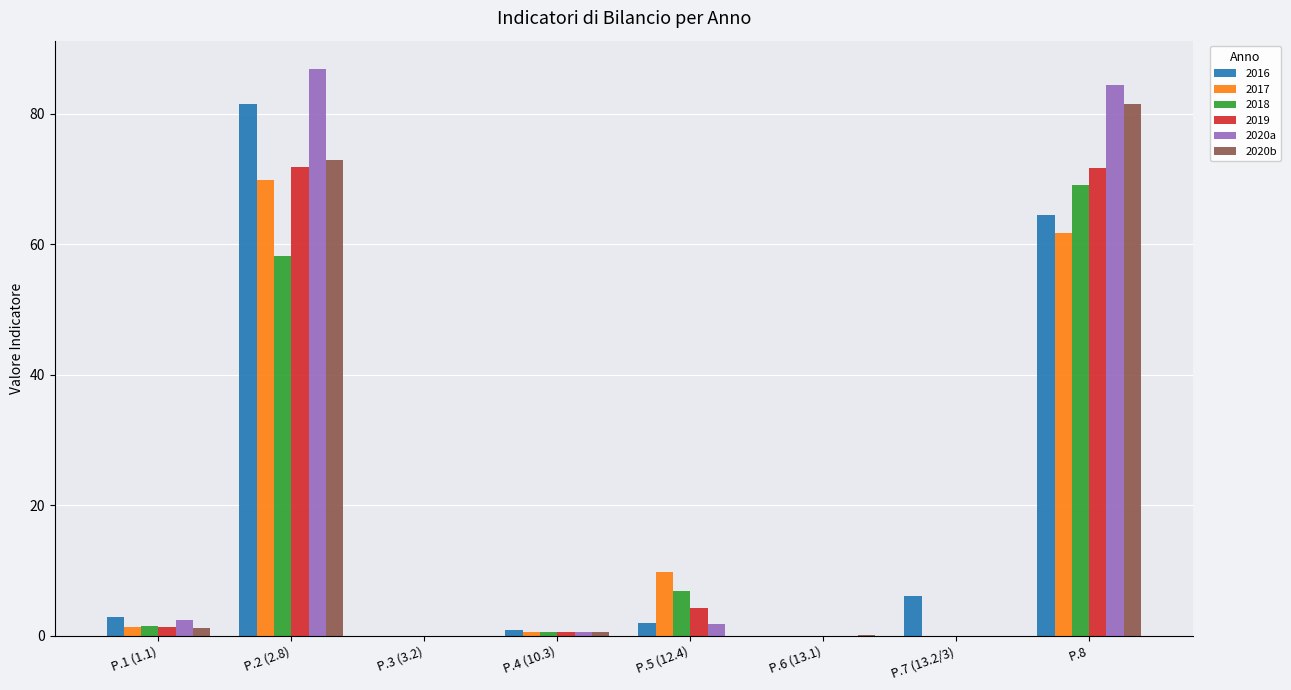

Does the chart contain stacked bars?

No